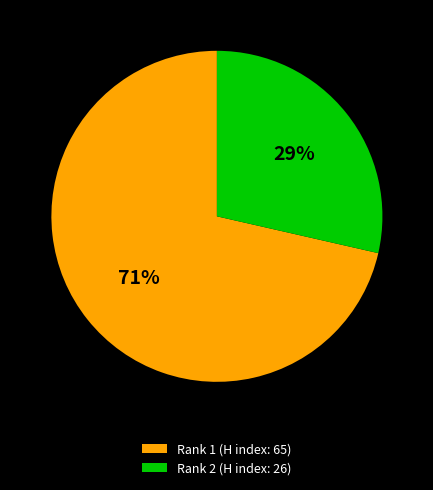

Combined, do Rank 2 (H index: 26) and Rank 1 (H index: 65) account for over 50%?

Yes